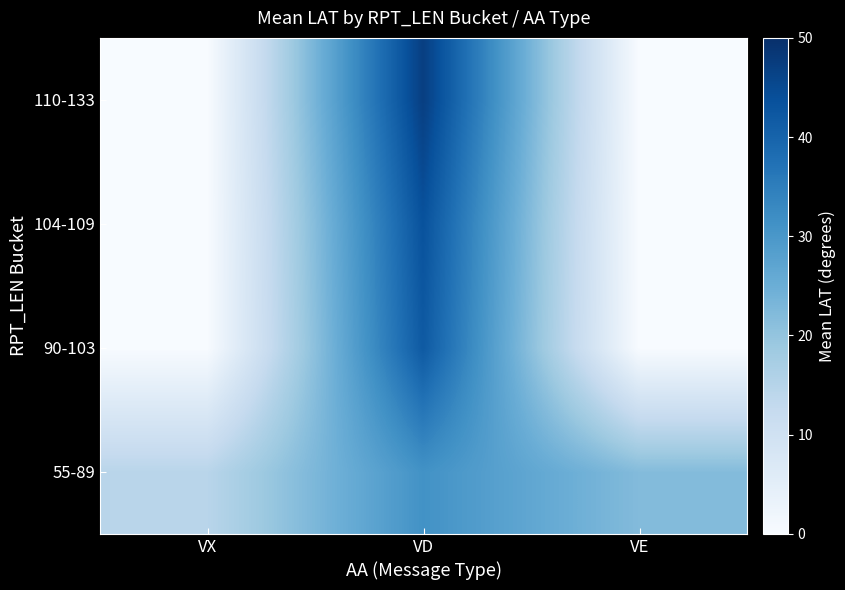

Reading left to right, extract all data points from this chart.

55-89: VX=14.6	VD=31.1	VE=22.0
90-103: VX=0.0	VD=42.0	VE=0.0
104-109: VX=0.0	VD=43.6	VE=0.0
110-133: VX=0.0	VD=47.1	VE=0.0